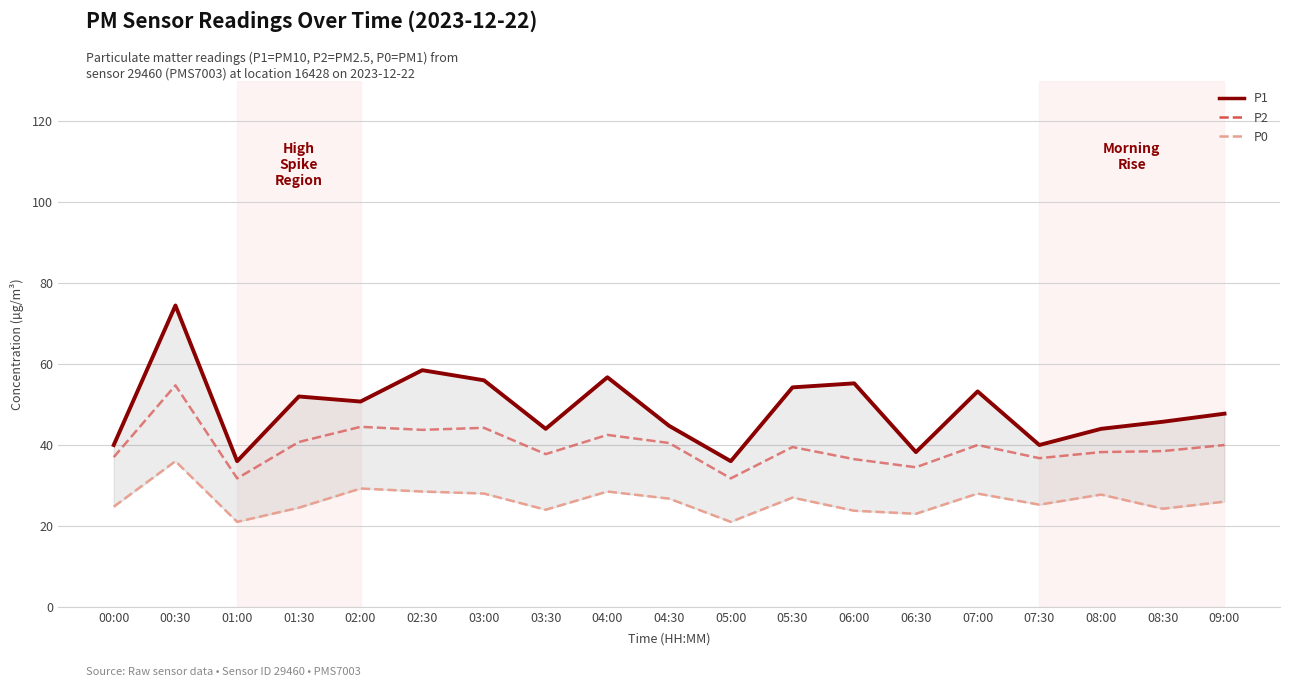

Which series changed the most between 04:00 and 06:30?

P1